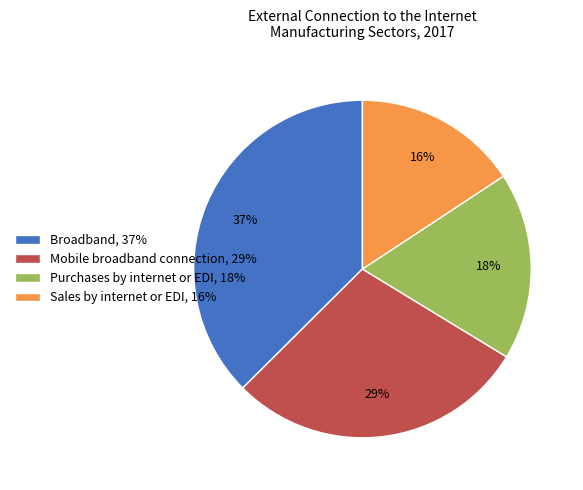

Is Sales by internet or EDI the majority of the pie?

No